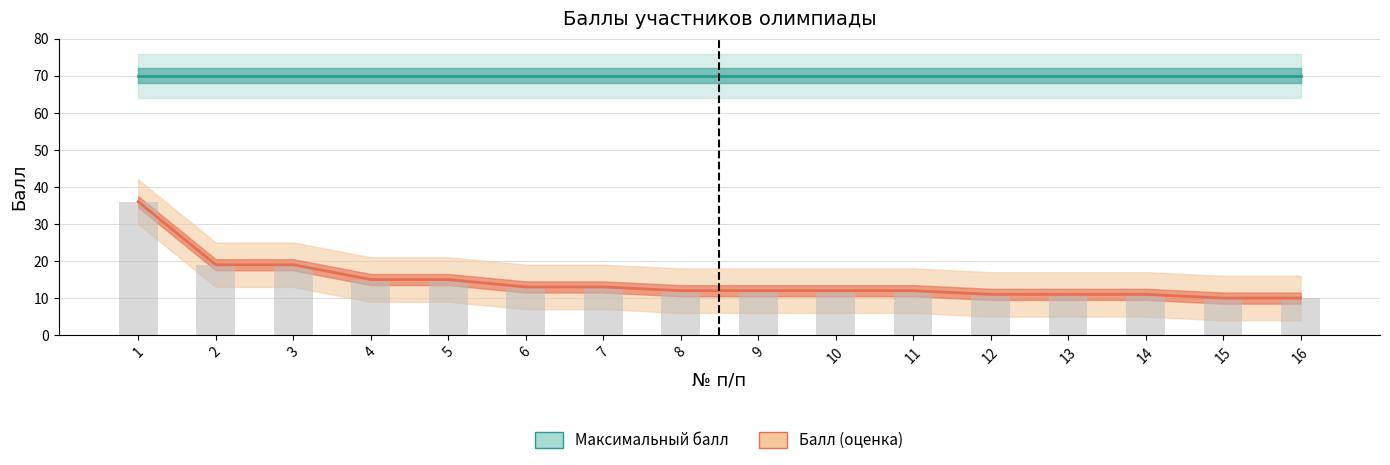

Count the number of categories in the chart.

16